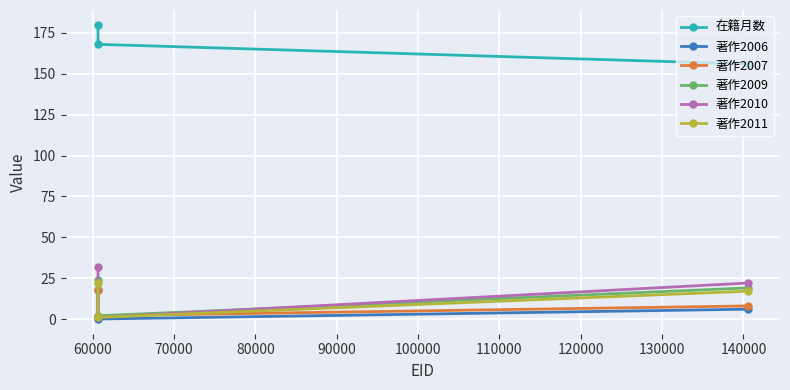

Which series has the largest total across all categories?

在籍月数